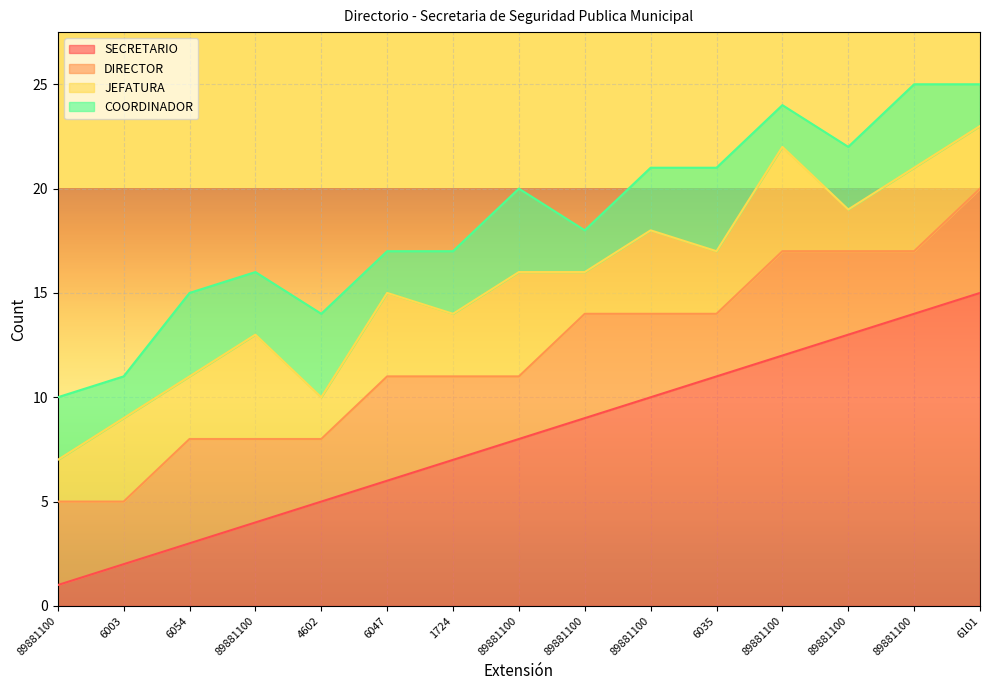

At how many categories does at least one series exceed 1?

15